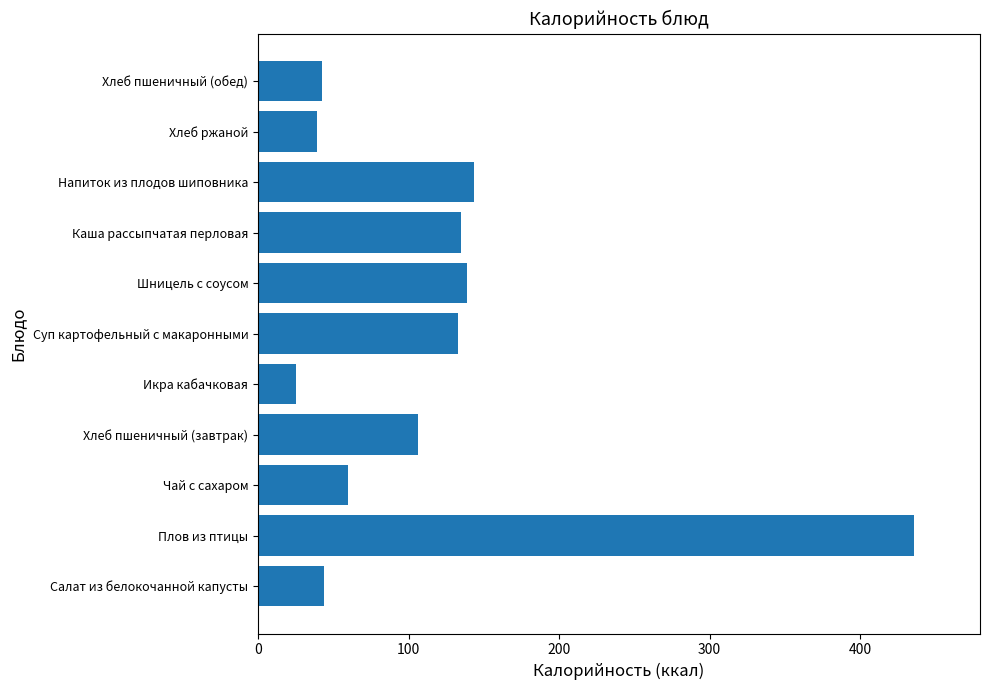

At which category does the chart reach its peak across all series?

Плов из птицы